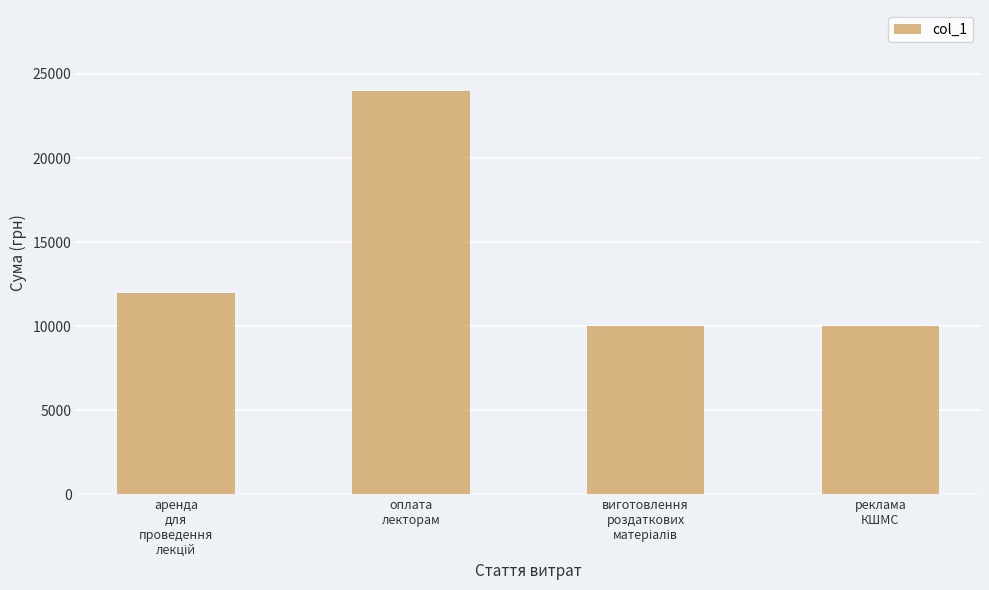

How many categories are shown in the chart?

4